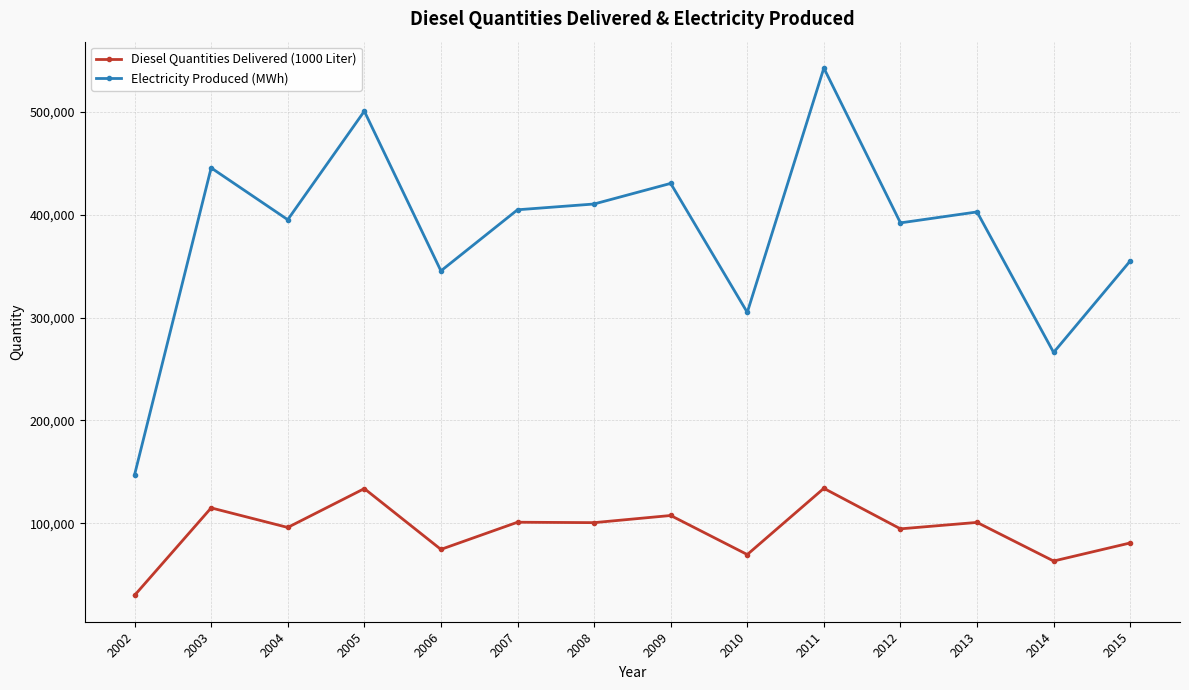

Read the Electricity Produced (MWh) value at 2004, to the nearest 100.

395100